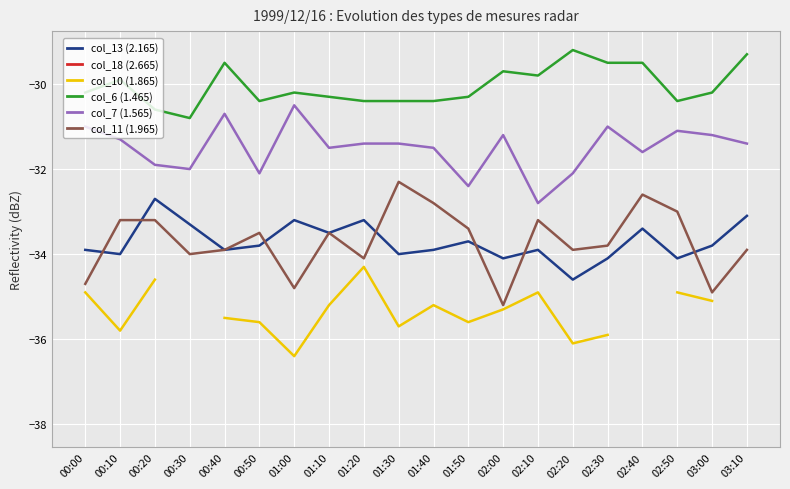

True or false: col_18 (2.665) has more than 1 points higher than both neighbors.

False